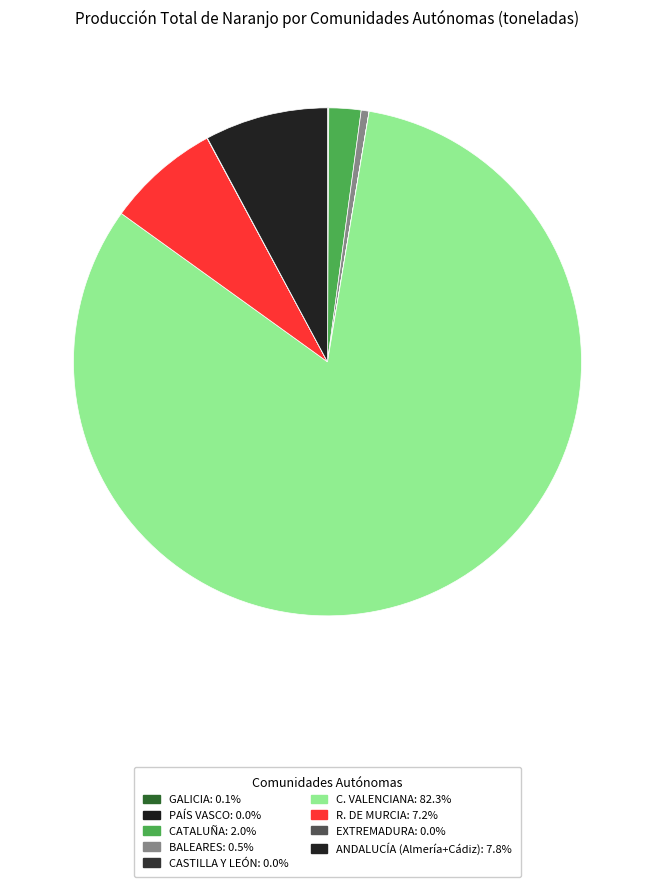

What is the total percentage of C. VALENCIANA and CASTILLA Y LEÓN?

82.3%